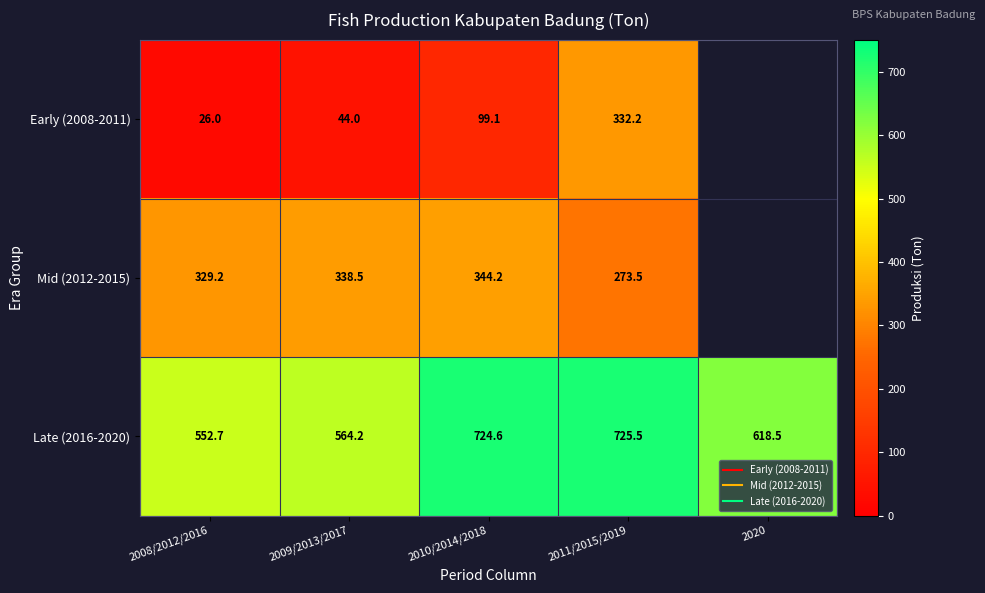

How many data points in Mid (2012-2015) are above 338?

2